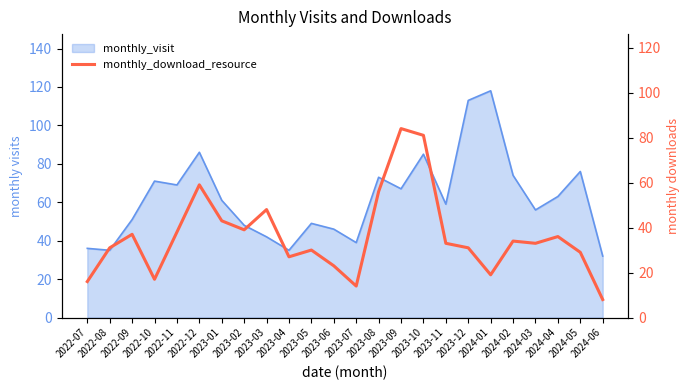

What is the maximum value shown in the chart?

84